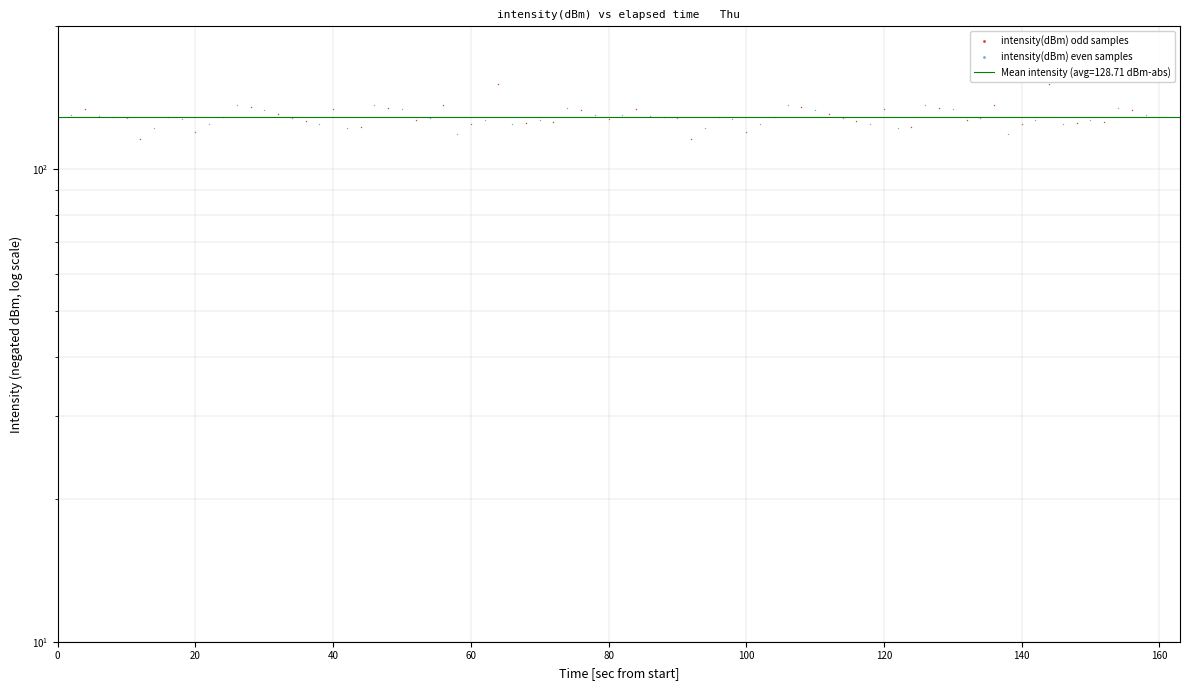

Which series has the widest spread of Y values?

intensity(dBm) odd samples